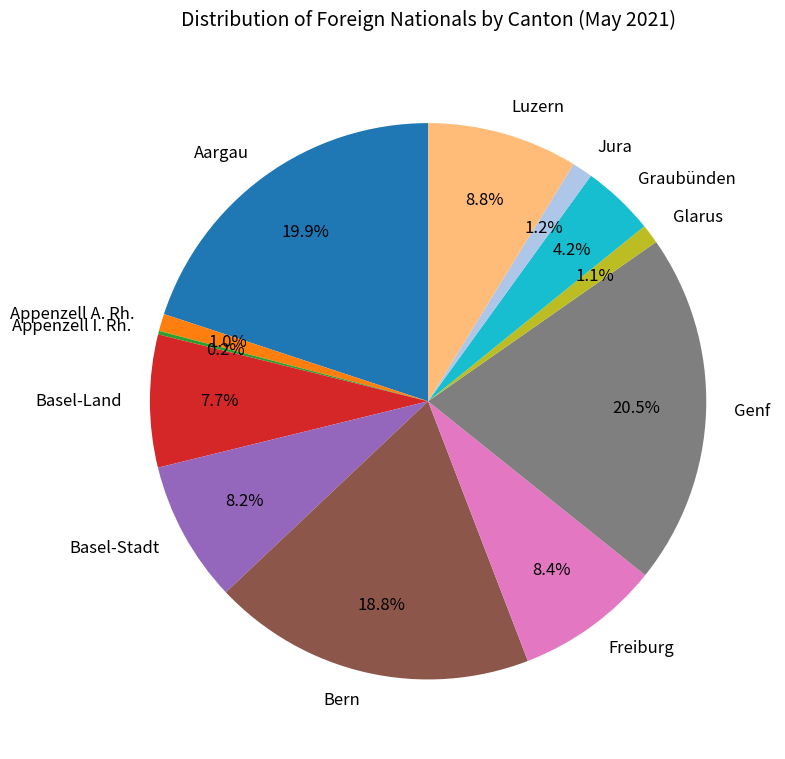

How much of the chart is everything except Freiburg?

91.6%